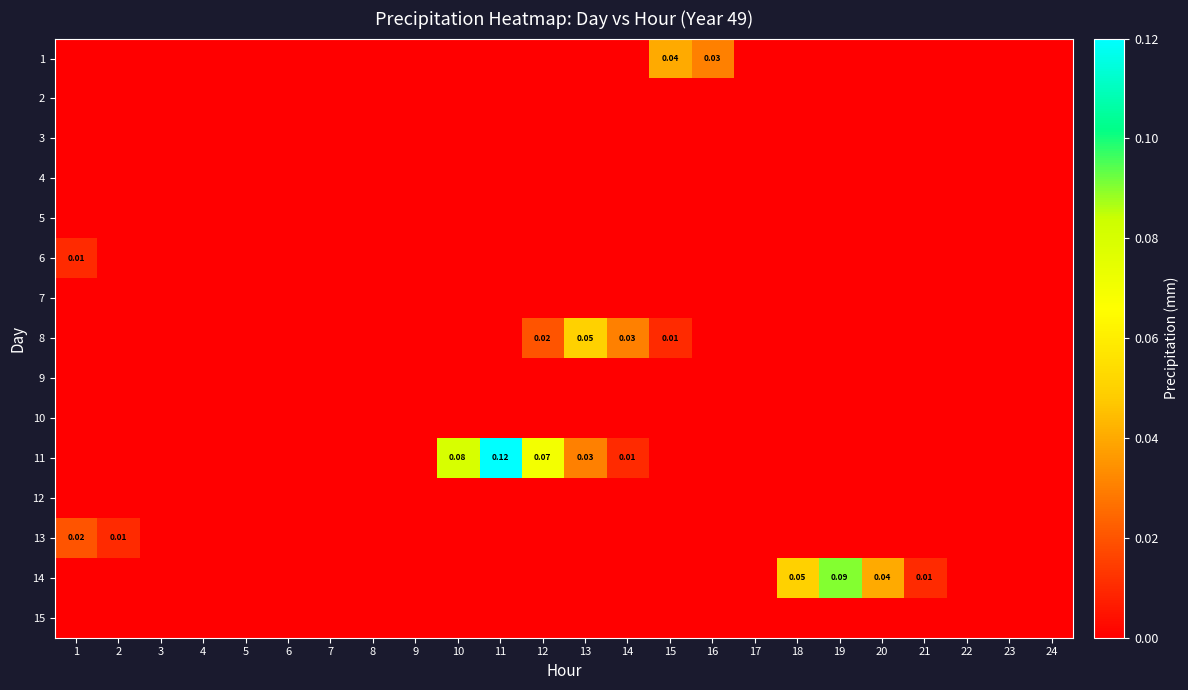

At which category is the sum across all series the highest?

11